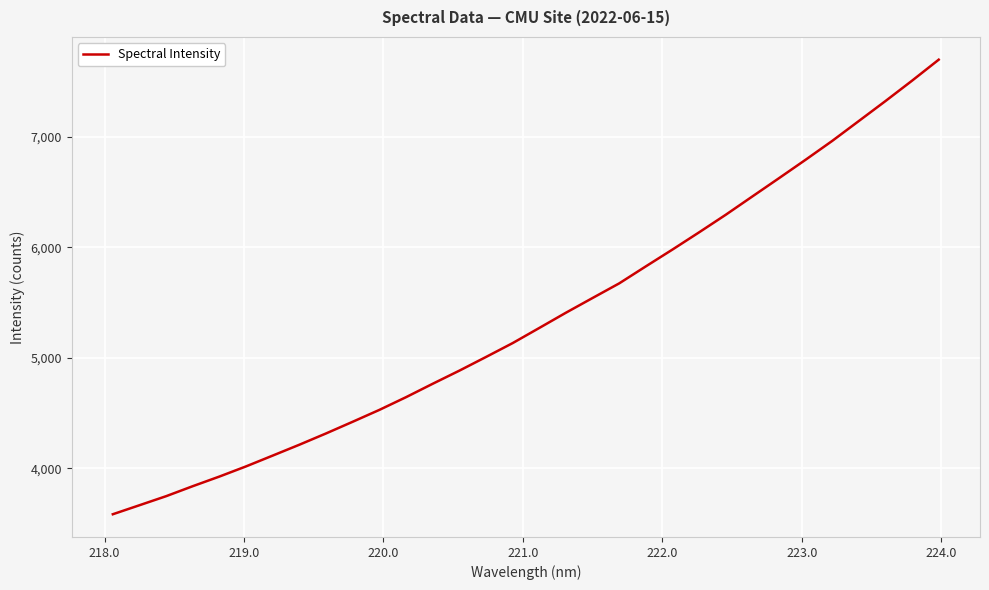

What is the sum of all values?

171473.3